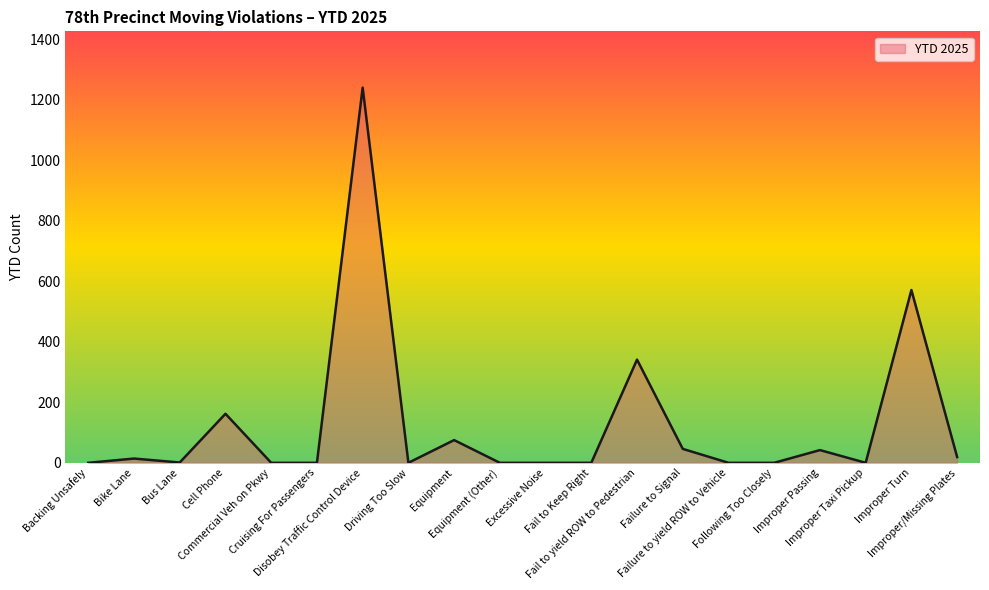

Count the number of categories in the chart.

20